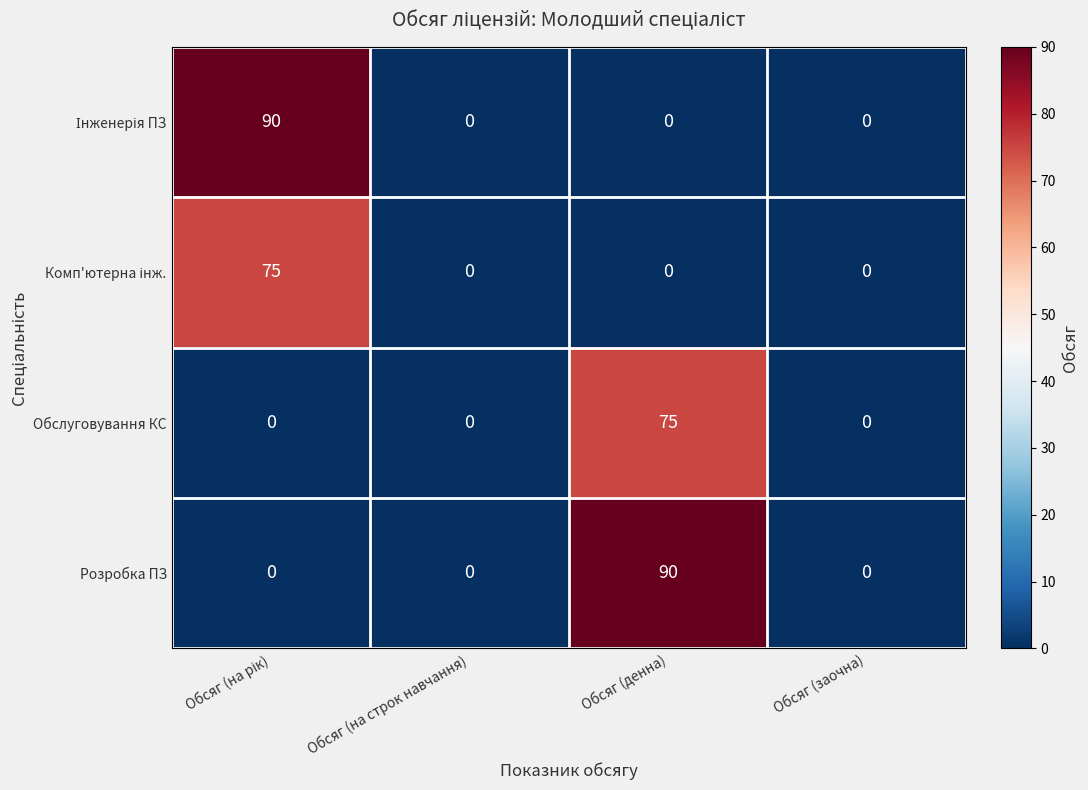

What value does the Обслуговування КС series have at Обсяг (денна), to the nearest 5?

75